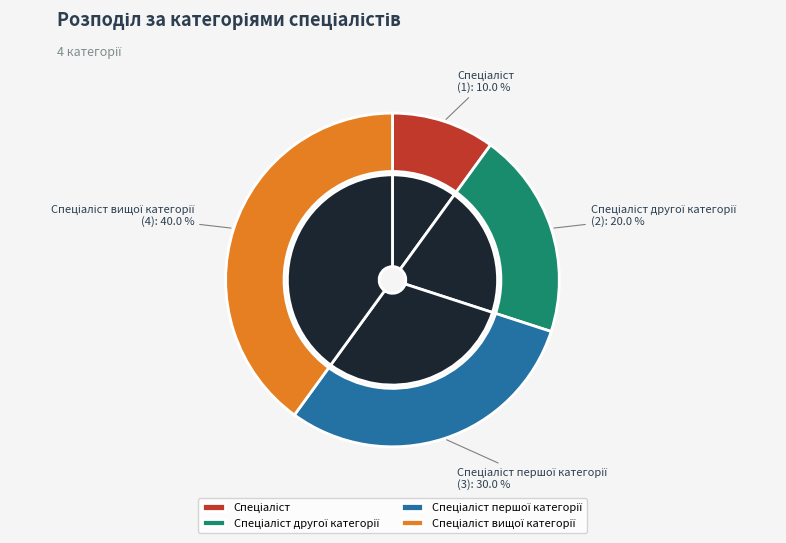

How many segments does this pie chart have?

4